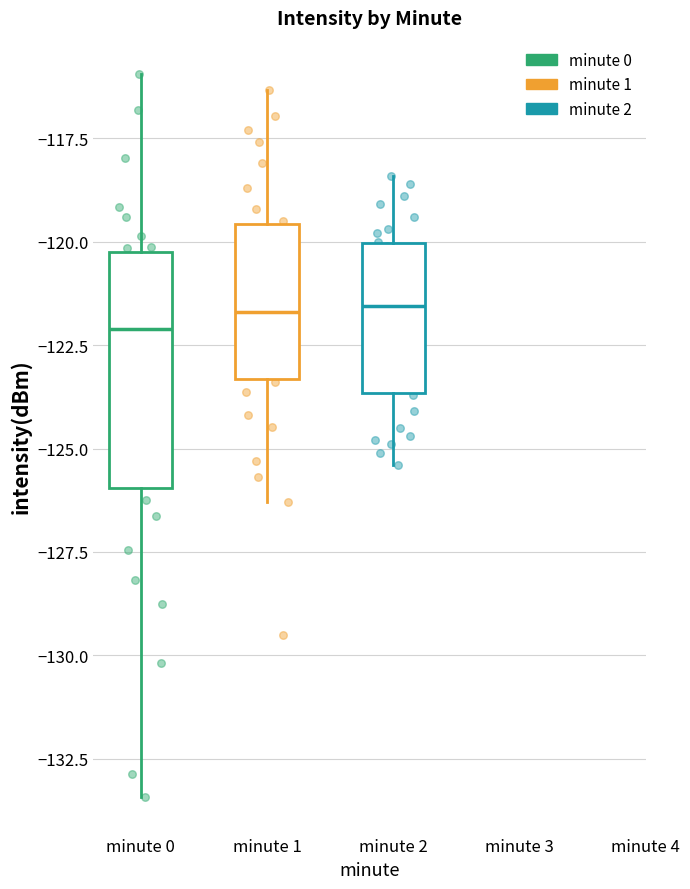

Reading left to right, read every box against the y-axis: the position of its median line, the range the box covers, and the ends of its whiskers. The values are not printed on the chart, so give them approximately, as read against the axis.

minute 0: median -122.0, box -126.0 to -120.0, whiskers -133.5 to -116.0
minute 1: median -121.5, box -123.5 to -119.5, whiskers -126.5 to -116.5
minute 2: median -121.5, box -123.5 to -120.0, whiskers -125.5 to -118.5